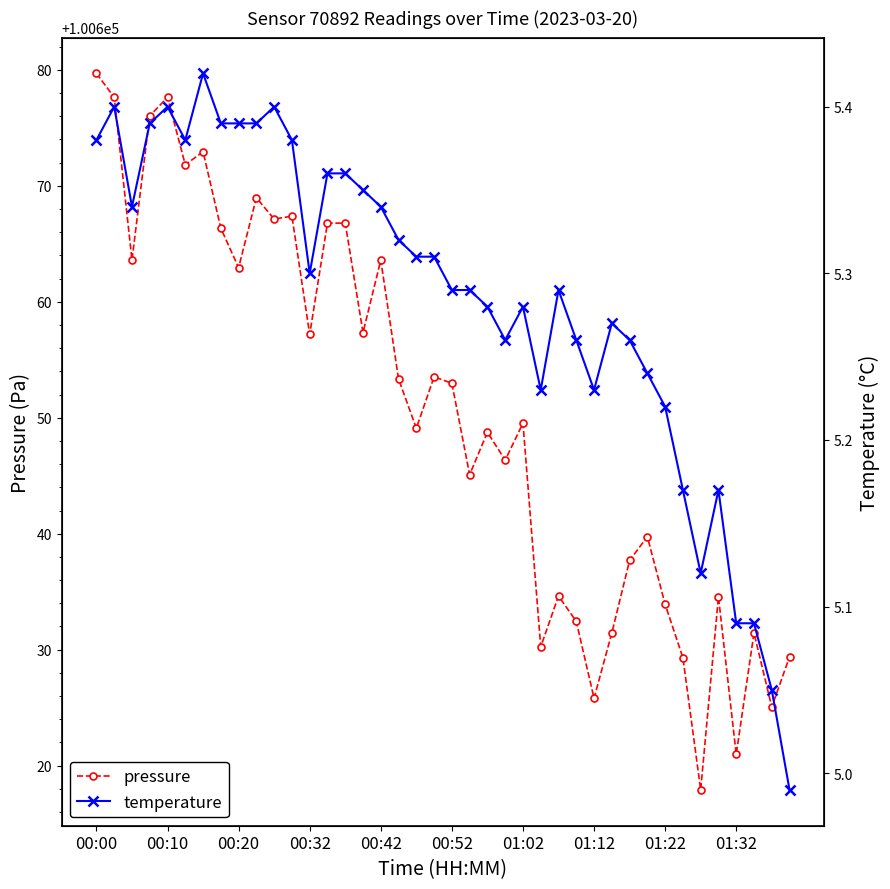

The pressure series shows 100629.3 at 33. True or false?

True